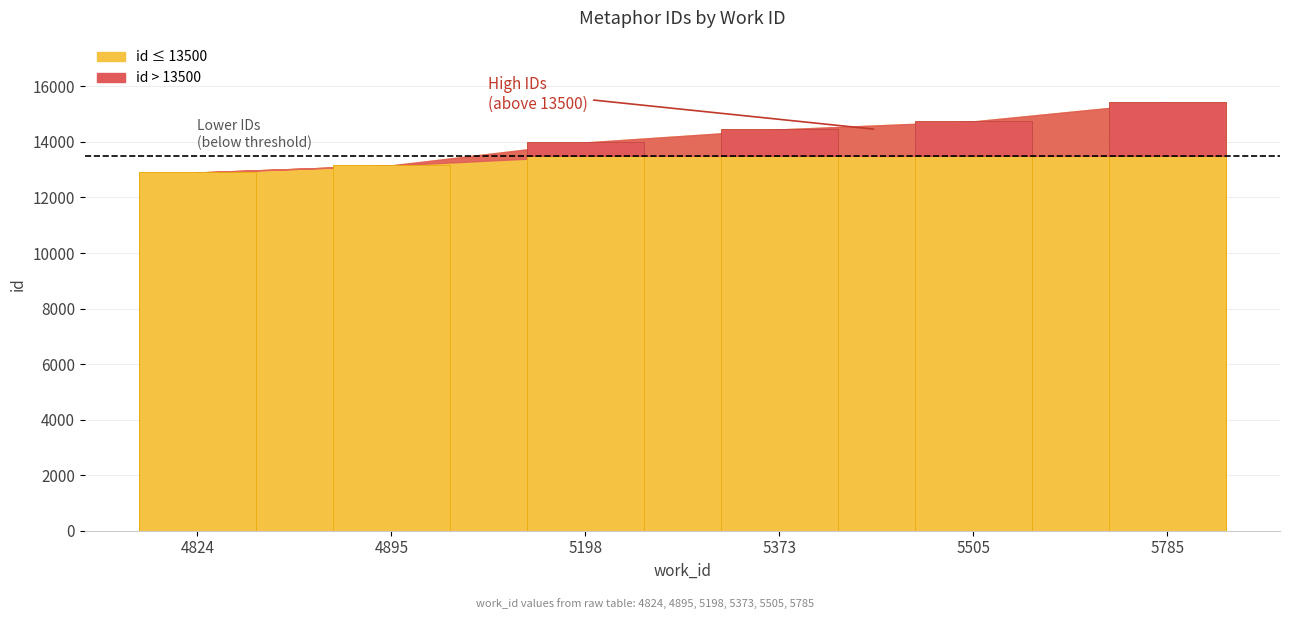

The chart shows a value of 8135 at 4895. True or false?

False